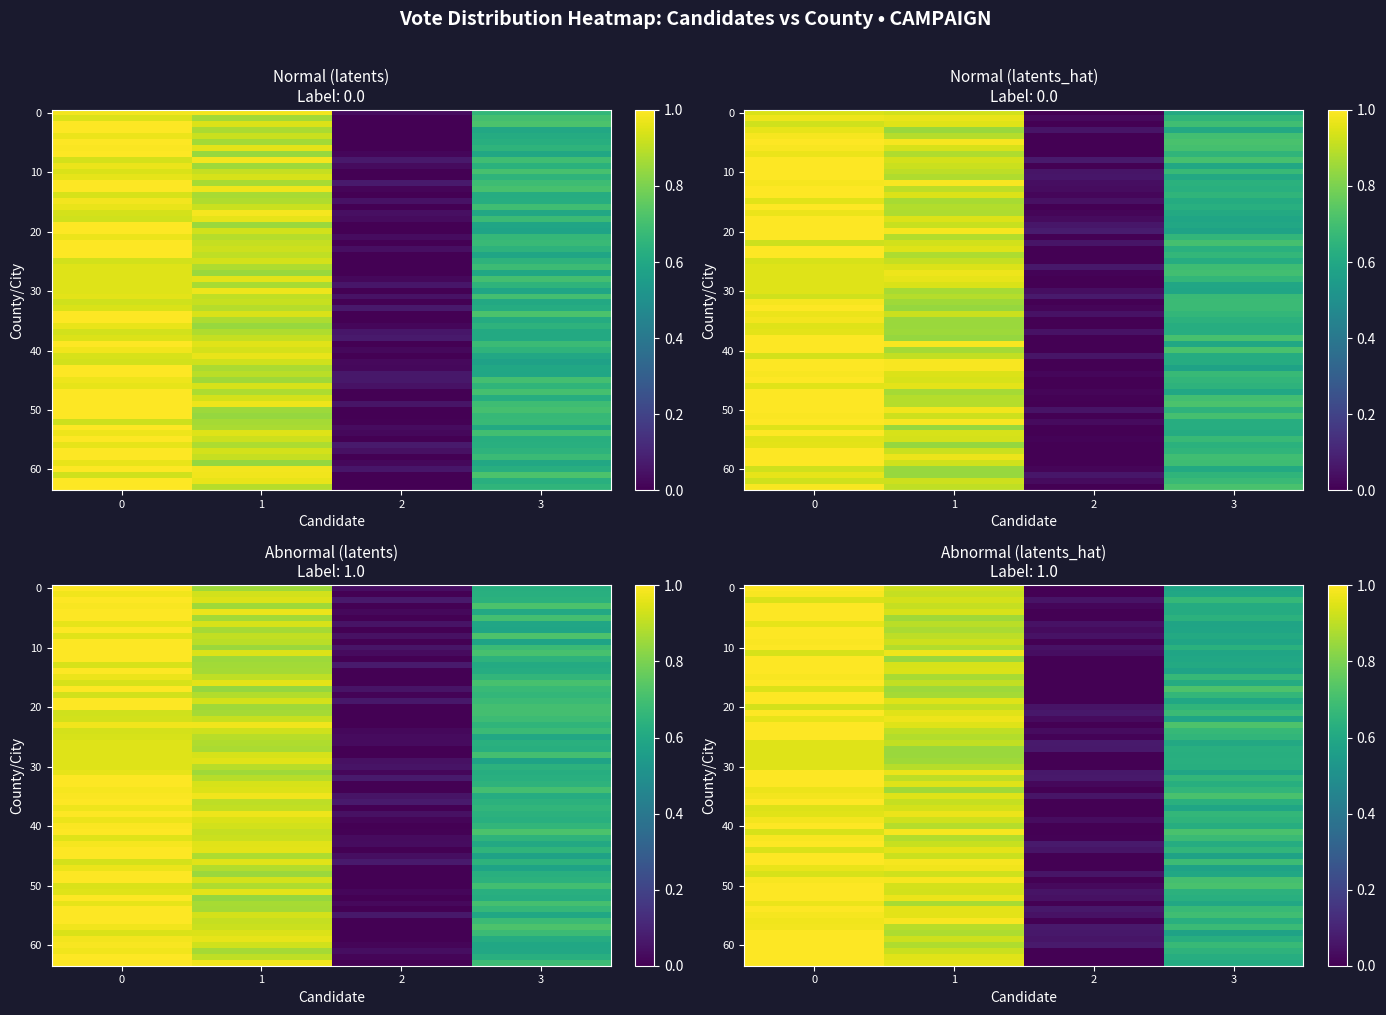

Is it true that the value at 3 is 0.1?

False